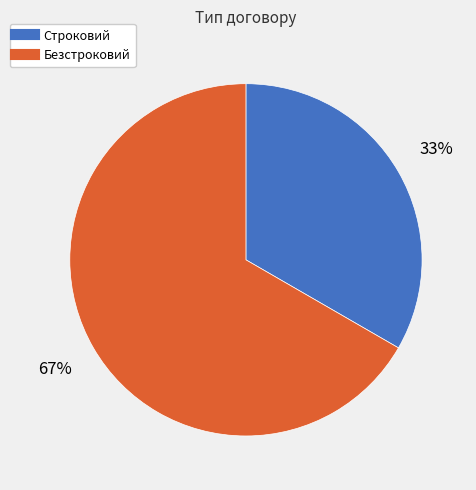

To the nearest percent, what is the average slice percentage?

50%